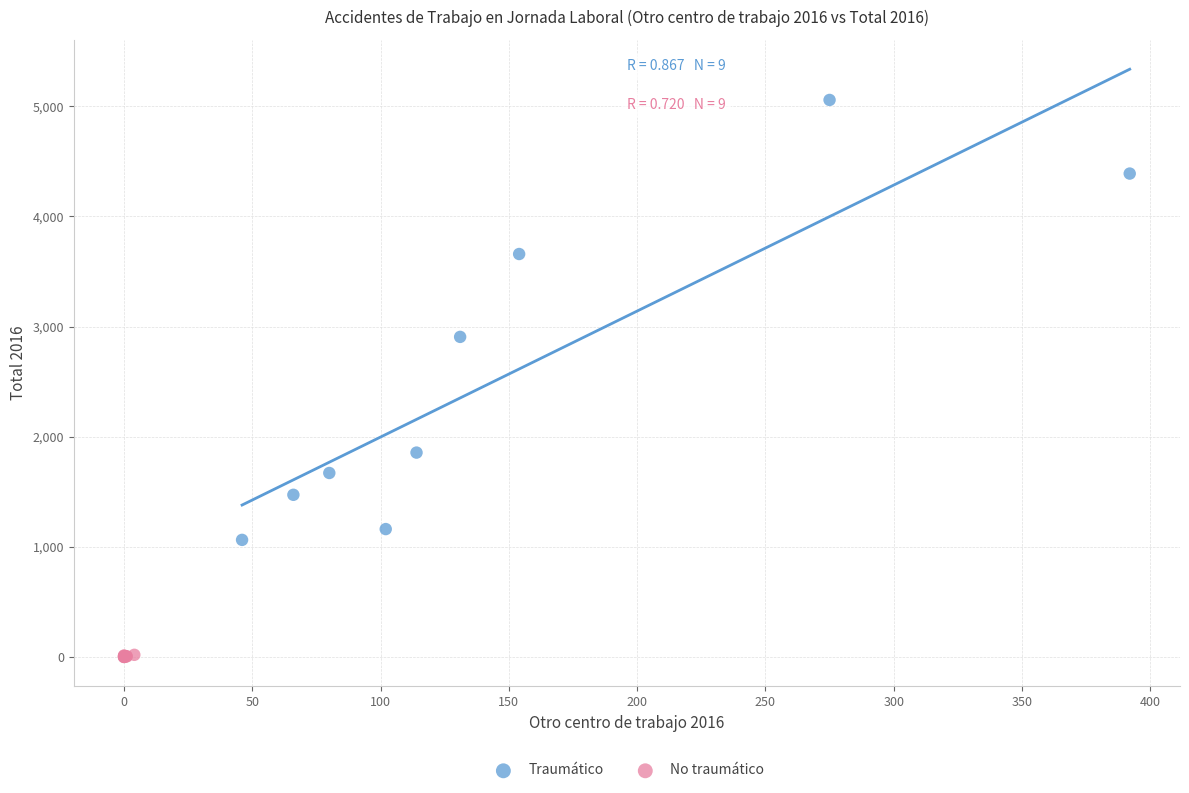

Which series contains the highest Y value?

Traumático